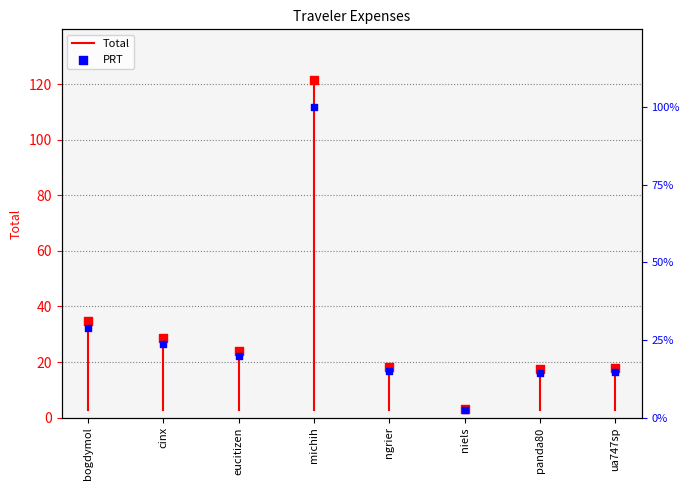

Which series has the largest Y range (max minus min)?

Total